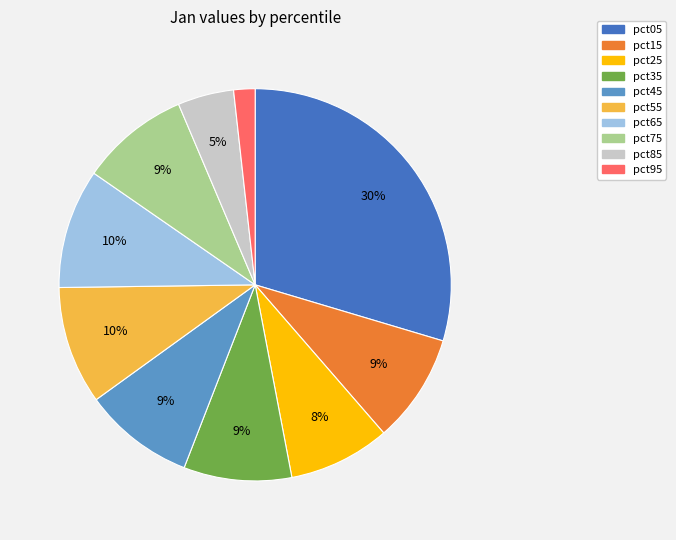

Do pct35 and pct55 together represent more than half of the pie?

No